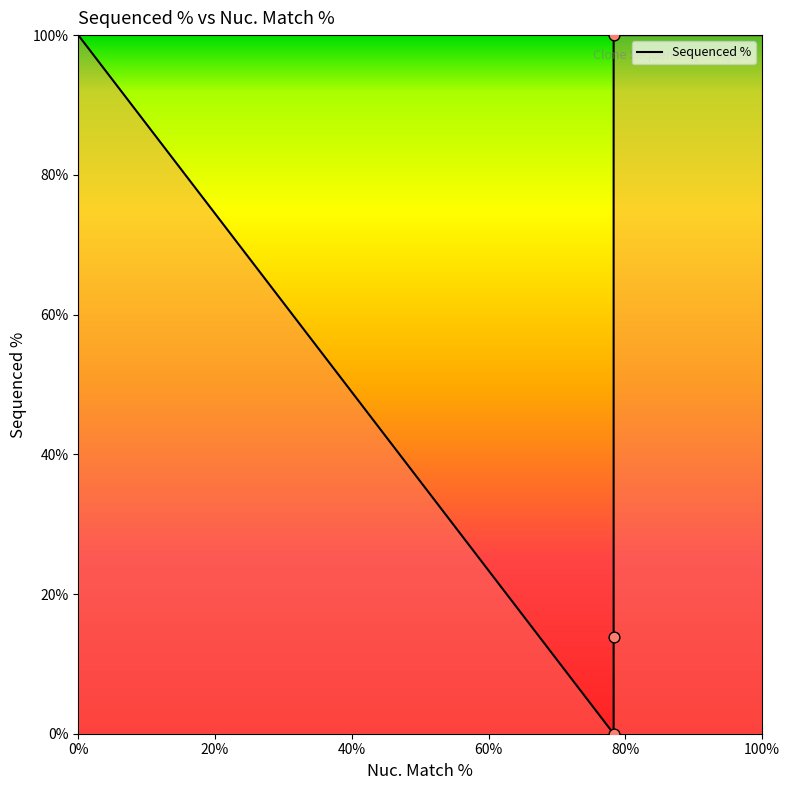

Which has a higher value, ccsbBroadEn_11459 or ccsbBroad304_11459?

ccsbBroadEn_11459